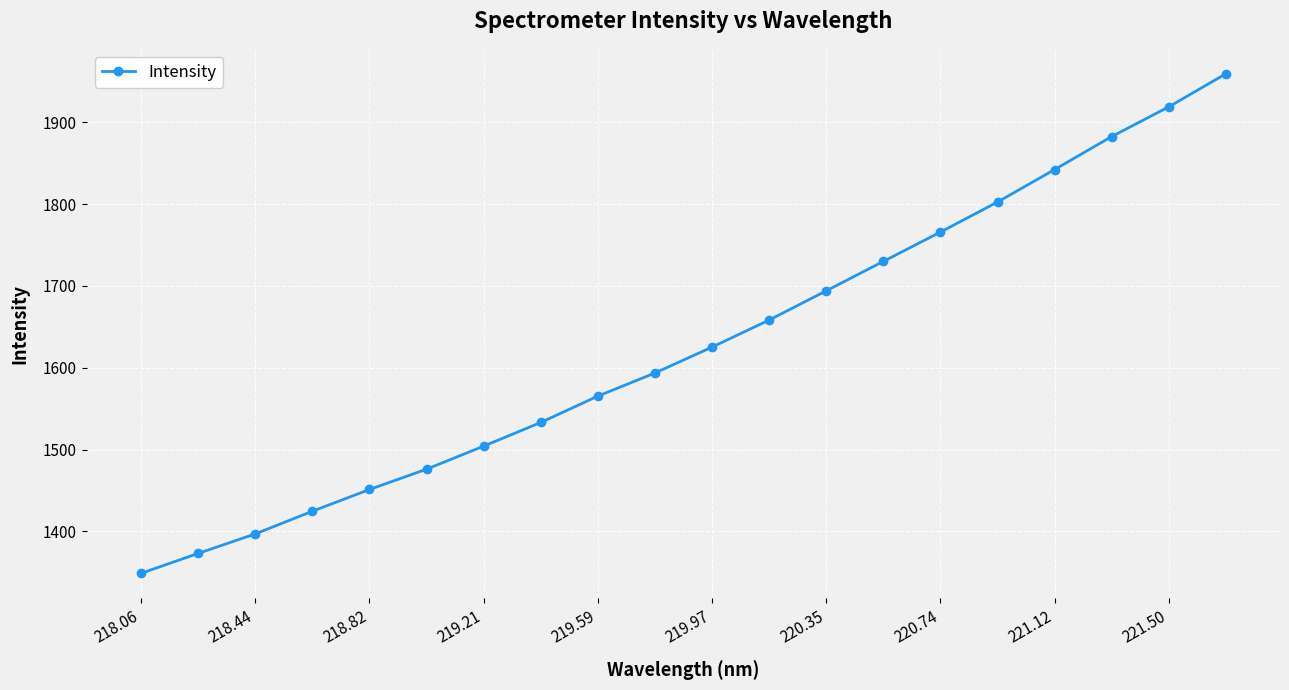

True or false: the data has more than 0 interior local peaks.

False